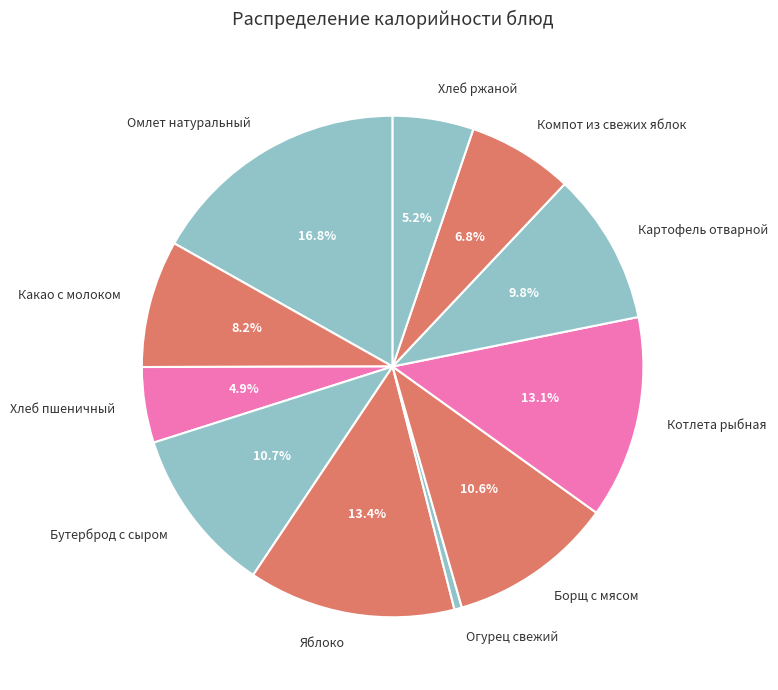

To the nearest percent, what is the combined percentage of Омлет натуральный and Какао с молоком?

25%